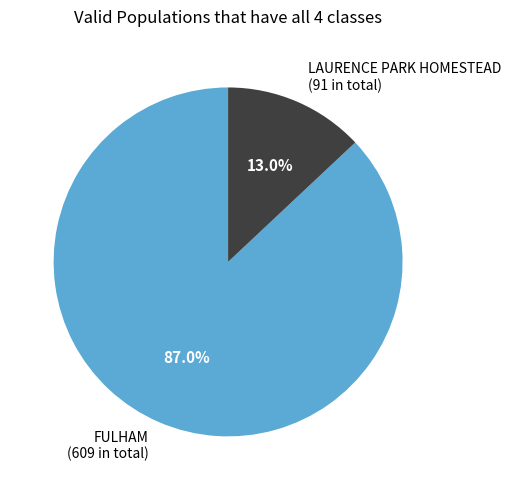

How many slices are in this pie chart?

2